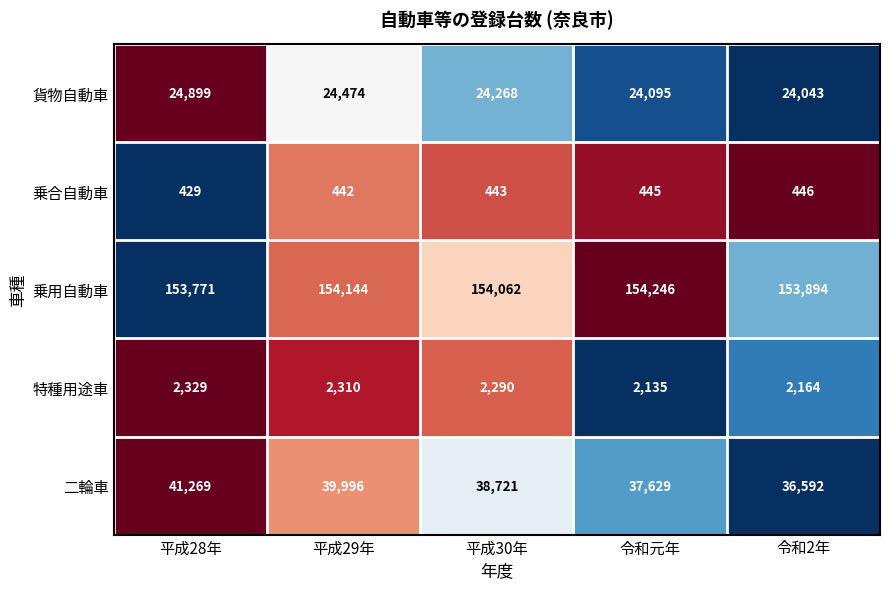

Which label corresponds to the smallest value in the chart?

平成28年